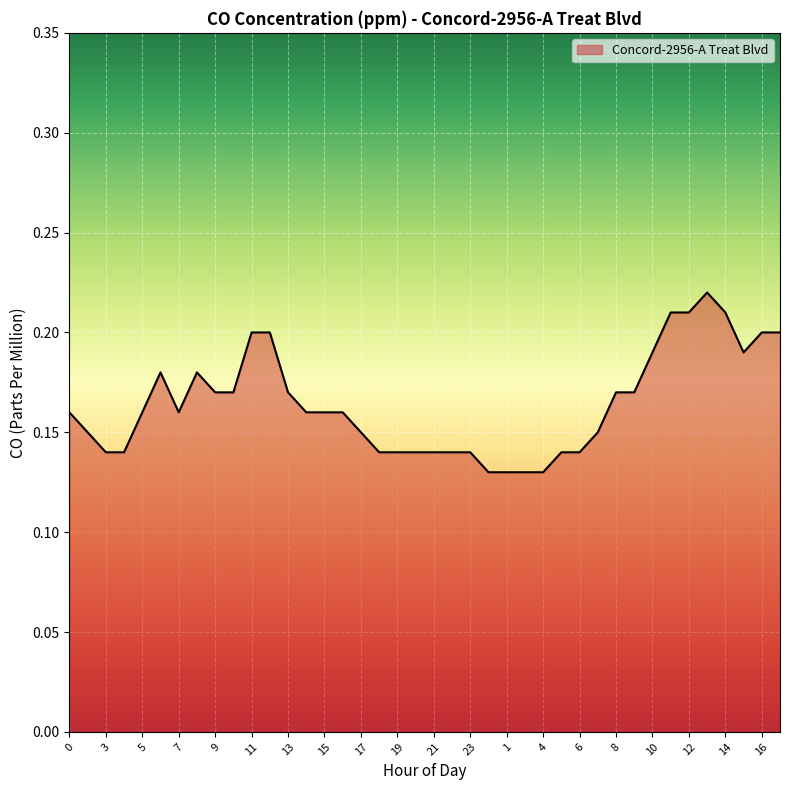

Reading right to left, list all the values displayed in this chart.

0.2	0.2	0.2	0.2	0.2	0.2	0.2	0.2	0.2	0.2	0.1	0.1	0.1	0.1	0.1	0.1	0.1	0.1	0.1	0.1	0.1	0.1	0.1	0.1	0.2	0.2	0.2	0.2	0.2	0.2	0.2	0.2	0.2	0.2	0.2	0.2	0.1	0.1	0.1	0.2